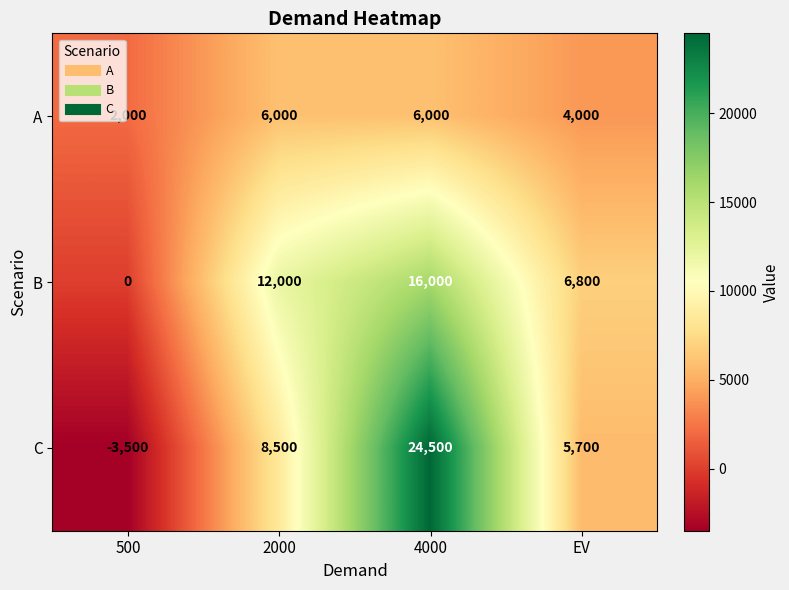

What is the total value across all series at 2000?

26500